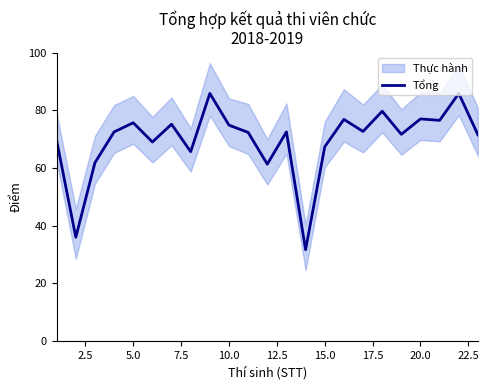

What is the minimum value for Tổng?

31.7